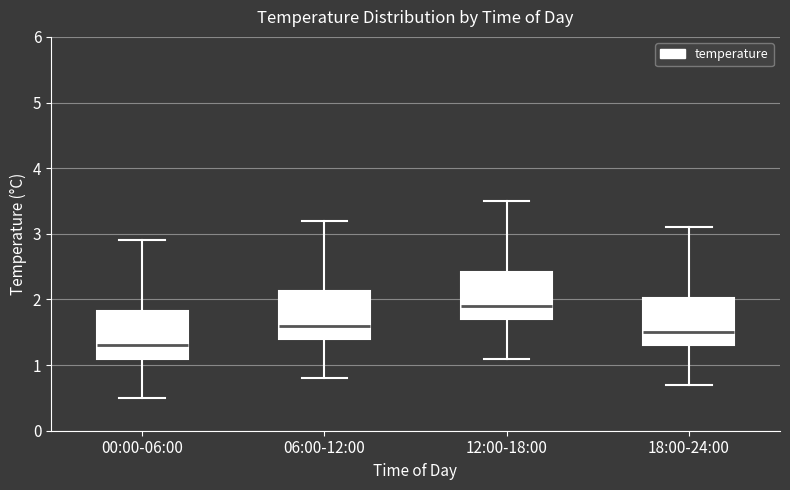

Reading left to right, read every box against the y-axis: the position of its median line, the range the box covers, and the ends of its whiskers. The values are not printed on the chart, so give them approximately, as read against the axis.

00:00-06:00: median 1.3, box 1.1 to 1.8, whiskers 0.5 to 2.9
06:00-12:00: median 1.6, box 1.4 to 2.1, whiskers 0.8 to 3.2
12:00-18:00: median 1.9, box 1.7 to 2.4, whiskers 1.1 to 3.5
18:00-24:00: median 1.5, box 1.3 to 2.0, whiskers 0.7 to 3.1